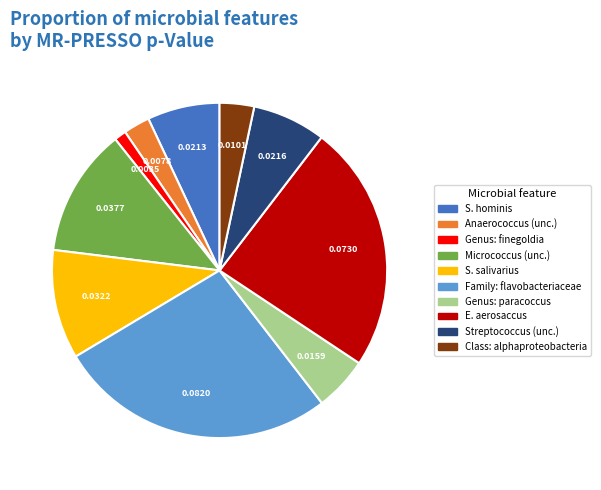

What is the largest slice in the pie chart?

Family: flavobacteriaceae